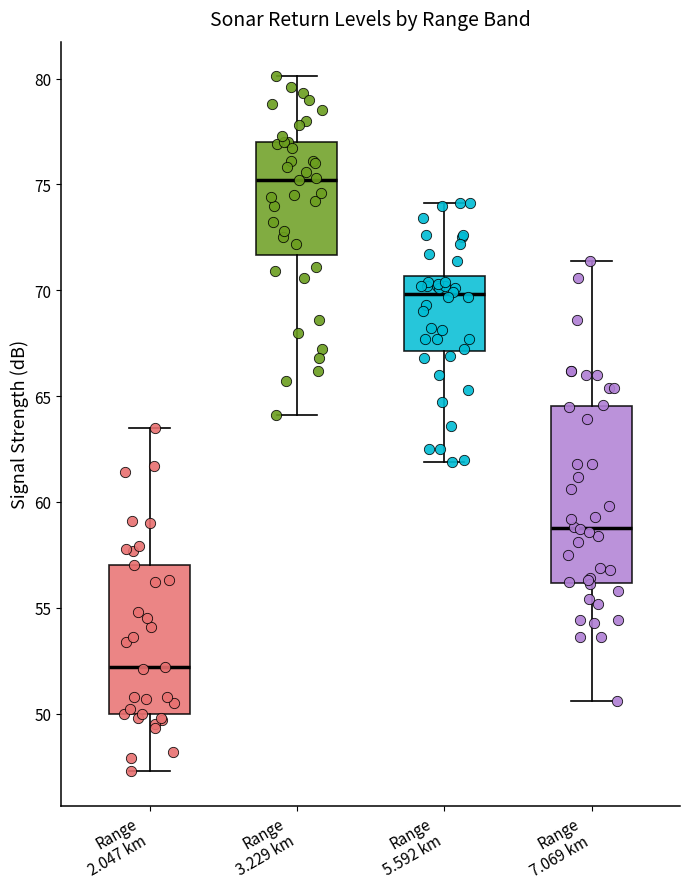

Which box is the tallest, from its lower edge to its upper edge?

Range 7.069 km